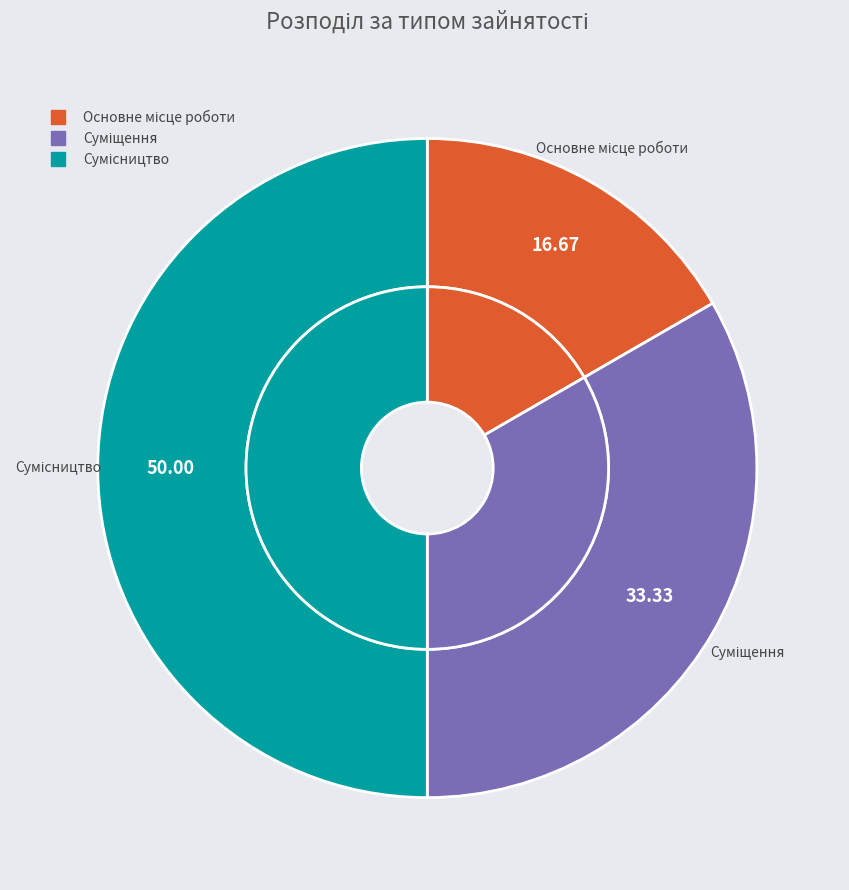

Is it true that Сумісництво is 44% of the pie?

False